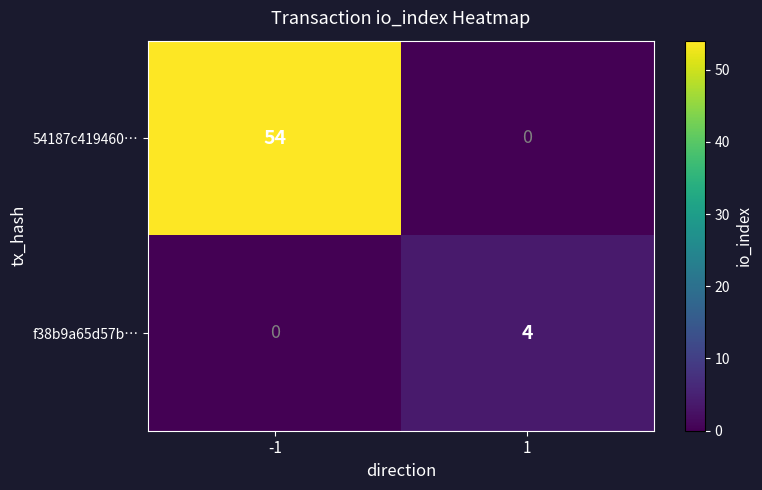

What is the sum of the 54187c419460… values at 1 and -1?

54